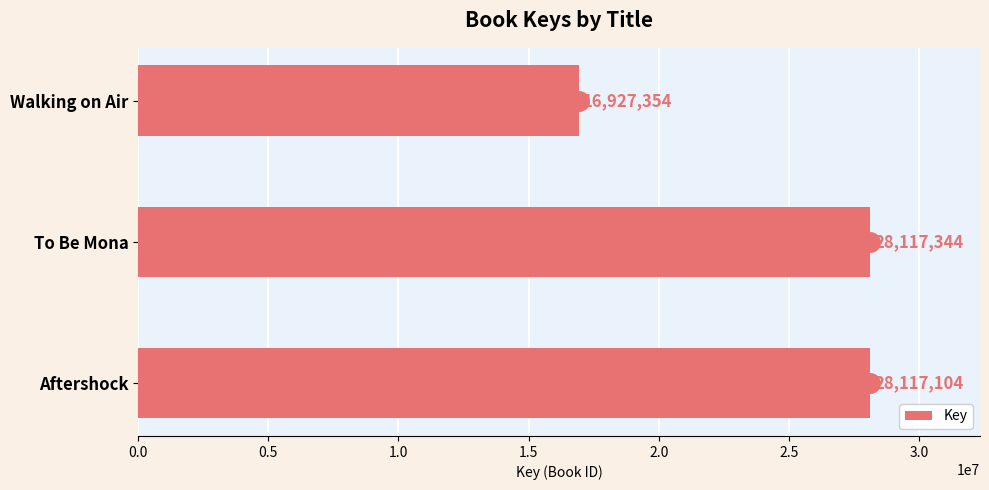

Approximately how many times larger is the value at To Be Mona compared to Walking on Air?

1.7